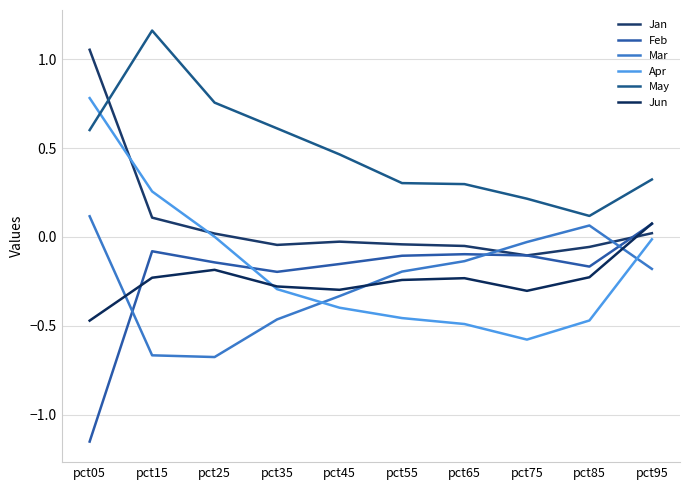

At which label does May reach its minimum?

pct85